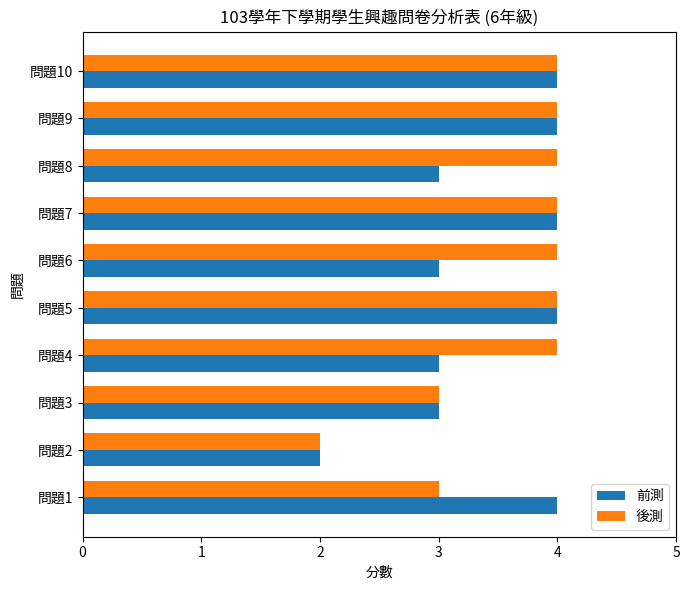

List the series in order of their overall mean, lowest first.

前測, 後測